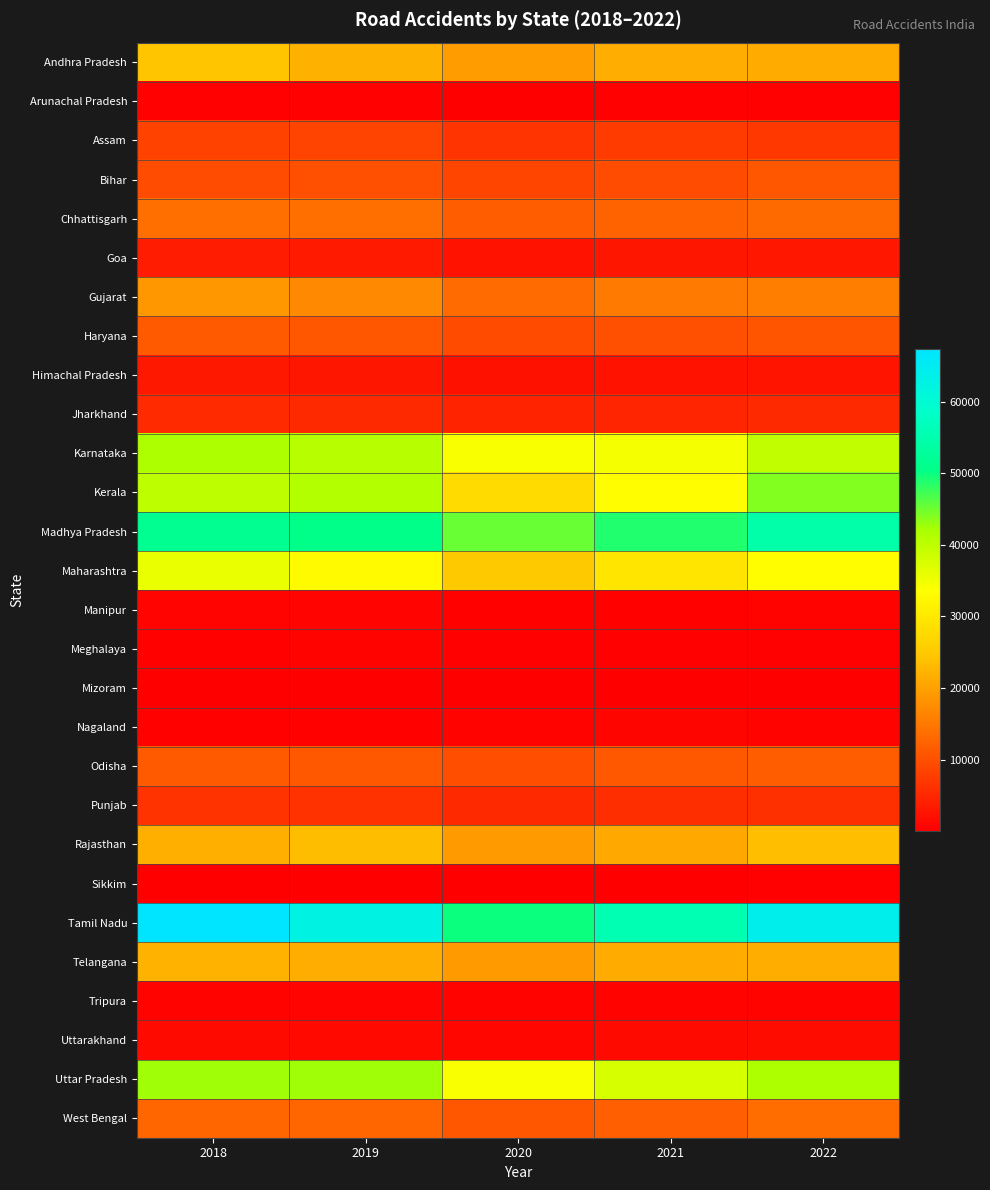

How many series are shown in this chart?

28